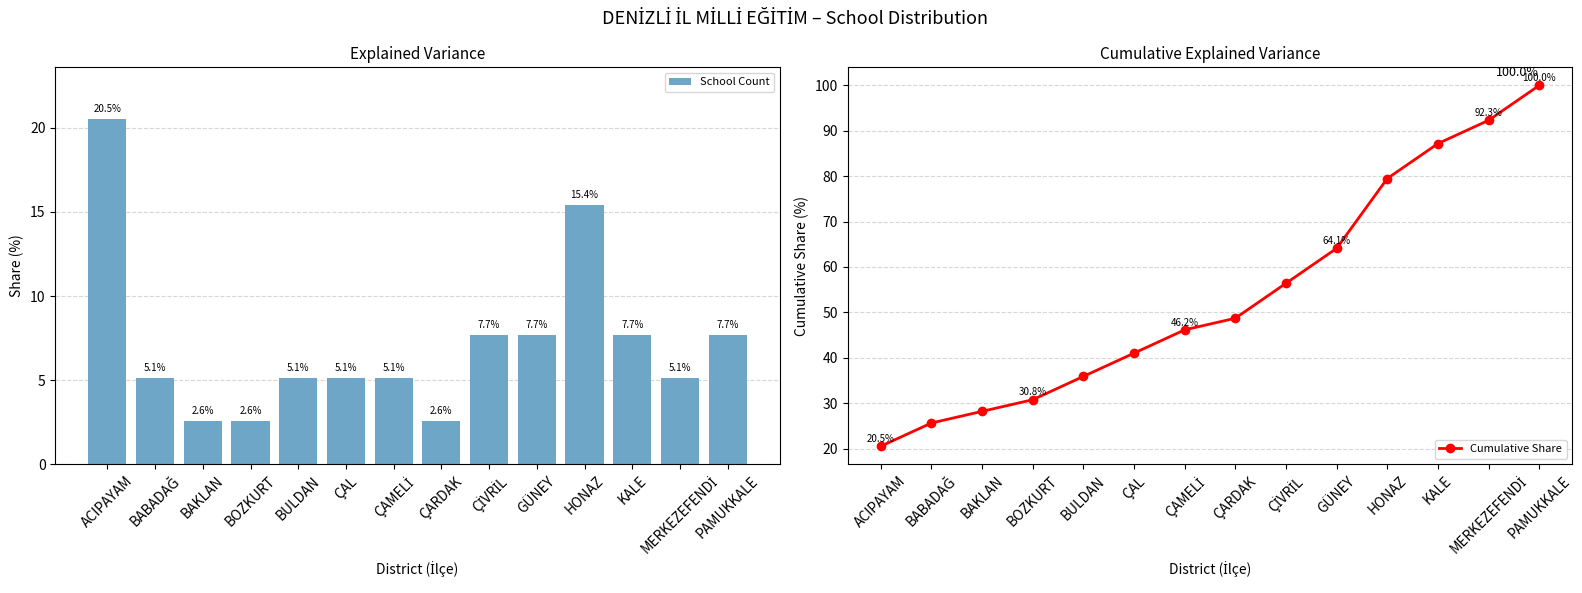

Where does the Cumulative Share series first go above 48?

ÇARDAK